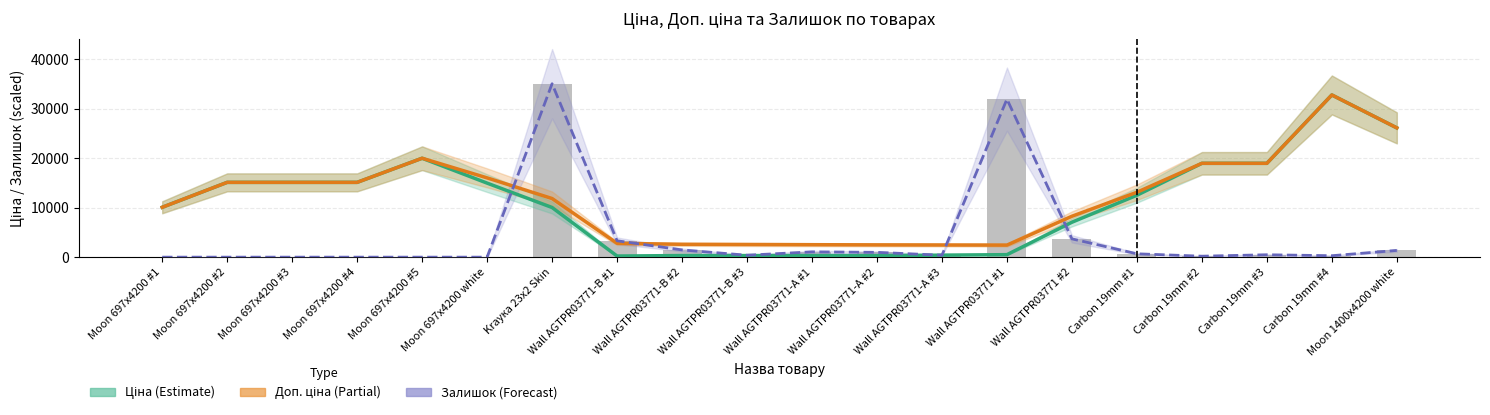

At which category is the sum across all series the highest?

Carbon 19mm #4